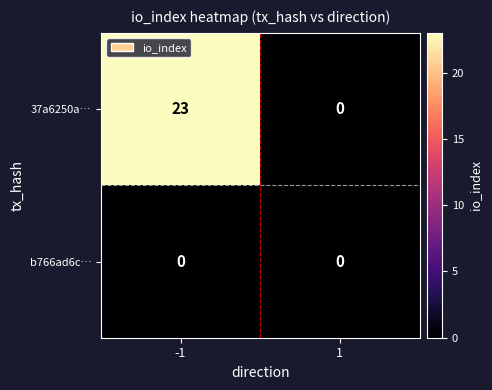

Which series changed the most between -1 and 1?

37a6250a…